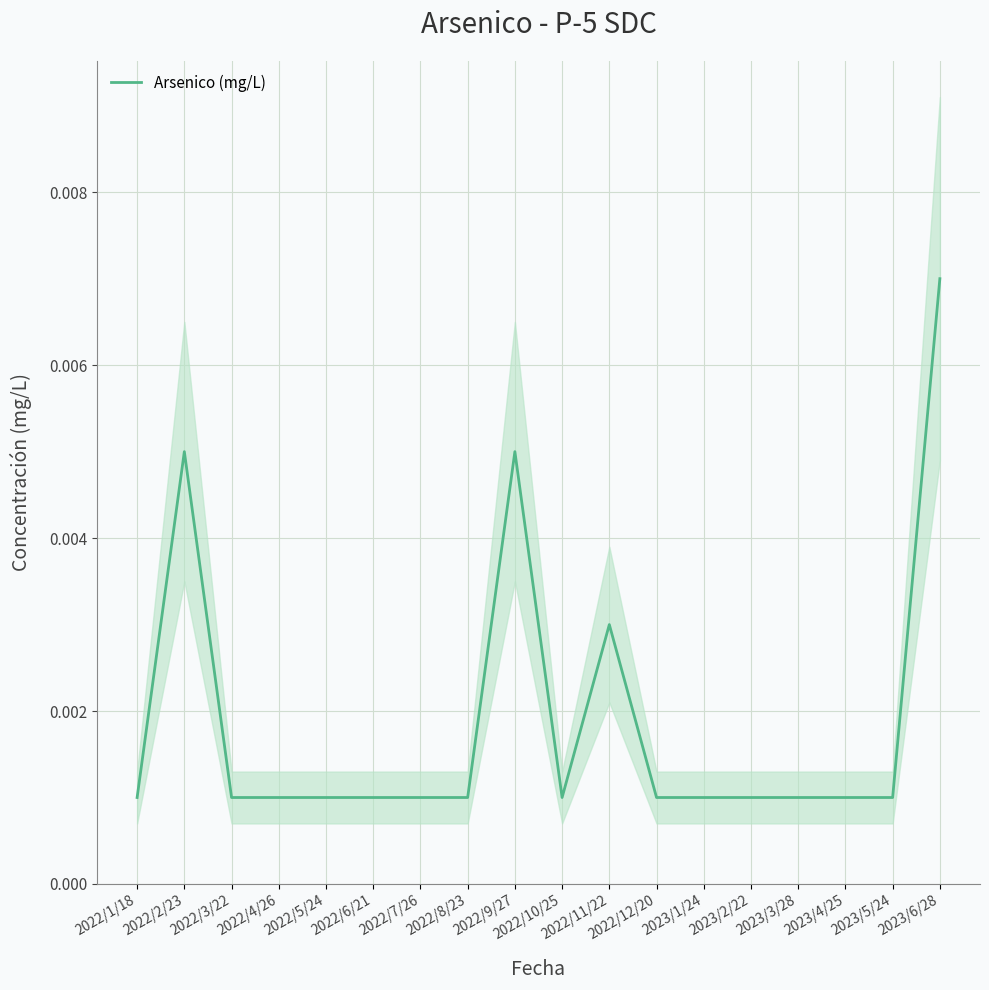

The chart shows a value of 0.0 at 2023/3/28. True or false?

True